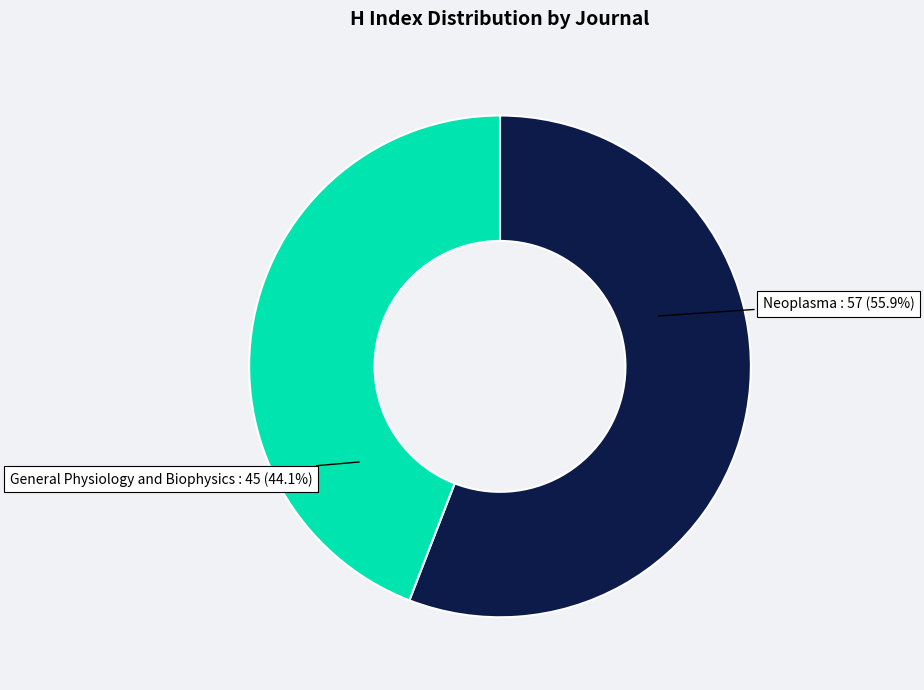

Which category has the smallest portion of the pie?

General Physiology and Biophysics